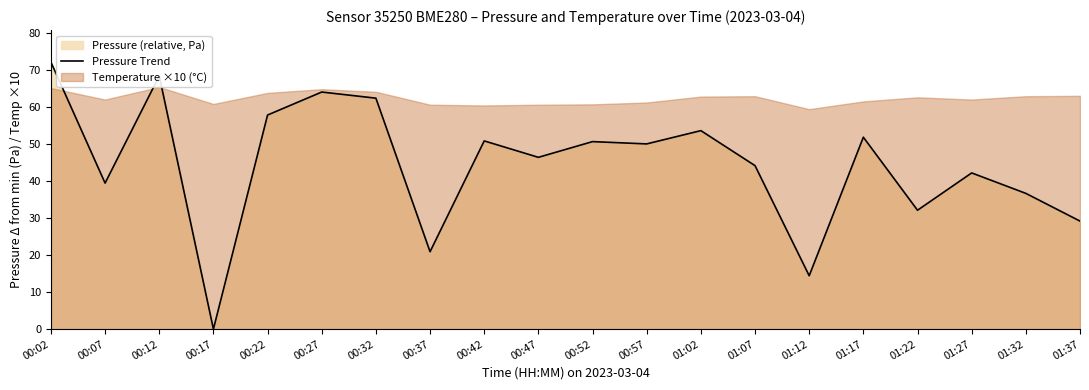

Reading left to right, extract all data points from this chart.

72.2	39.5	68.5	0.0	57.9	64.1	62.5	20.9	50.9	46.5	50.7	50.1	53.7	44.2	14.4	51.9	32.2	42.2	36.7	29.2